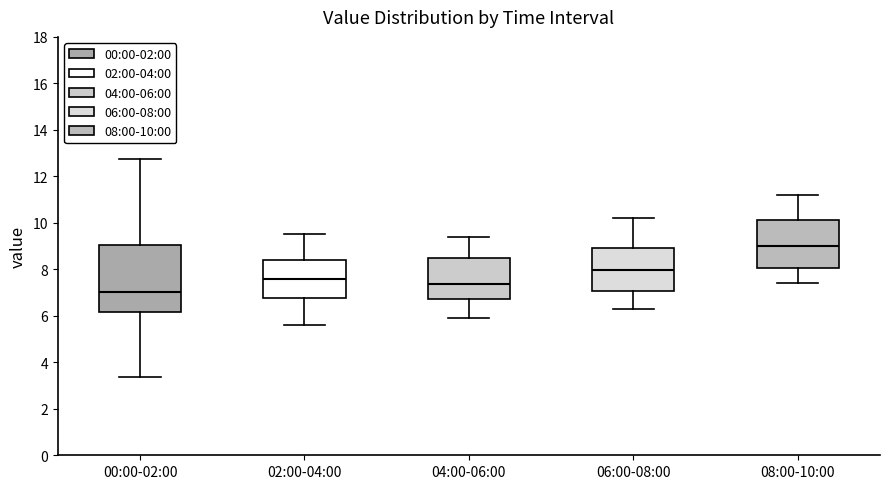

Reading left to right, transcribe this box plot: for each box, give where its median line is, the range the box spans, and where its two whiskers end, as read against the y-axis. The values are not printed on the chart, so give them approximately, as read against the axis.

00:00-02:00: median 7.0, box 6.2 to 9.0, whiskers 3.4 to 12.8
02:00-04:00: median 7.6, box 6.8 to 8.4, whiskers 5.6 to 9.6
04:00-06:00: median 7.4, box 6.8 to 8.4, whiskers 6.0 to 9.4
06:00-08:00: median 8.0, box 7.0 to 9.0, whiskers 6.4 to 10.2
08:00-10:00: median 9.0, box 8.0 to 10.2, whiskers 7.4 to 11.2